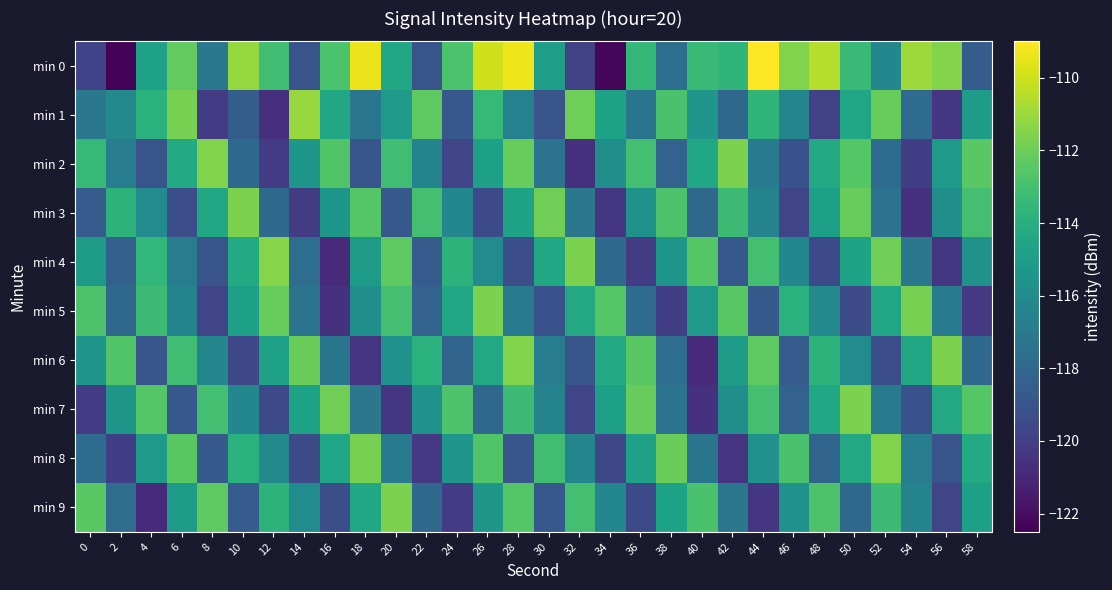

Reading left to right, what are all the values shown in this chart?

min 0: 0=-119.8	2=-122.4	4=-114.8	6=-112.3	8=-117.1	10=-111.1	12=-113.2	14=-119.0	16=-112.8	18=-109.4	20=-114.5	22=-119.0	24=-112.8	26=-110.0	28=-109.4	30=-115.0	32=-119.9	34=-122.3	36=-113.5	38=-117.6	40=-113.4	42=-113.7	44=-109.0	46=-111.6	48=-110.5	50=-113.4	52=-116.2	54=-111.0	56=-111.5	58=-118.5
min 1: 0=-117.2	2=-116.1	4=-113.9	6=-111.8	8=-120.1	10=-118.5	12=-120.6	14=-111.1	16=-114.5	18=-117.2	20=-115.2	22=-112.3	24=-118.8	26=-113.5	28=-116.5	30=-119.0	32=-112.0	34=-114.7	36=-117.2	38=-112.9	40=-115.5	42=-118.0	44=-113.7	46=-116.3	48=-119.9	50=-114.6	52=-112.1	54=-117.8	56=-120.3	58=-115.0
min 2: 0=-113.5	2=-116.8	4=-119.0	6=-114.2	8=-111.6	10=-117.9	12=-120.1	14=-115.3	16=-112.7	18=-118.9	20=-113.1	22=-116.5	24=-119.7	26=-114.9	28=-112.1	30=-117.3	32=-120.6	34=-115.8	36=-113.0	38=-118.2	40=-114.5	42=-111.7	44=-116.9	46=-119.1	48=-114.3	50=-112.6	52=-117.8	54=-120.0	56=-115.2	58=-112.5
min 3: 0=-118.6	2=-113.8	4=-116.0	6=-119.2	8=-114.5	10=-111.7	12=-117.9	14=-120.1	16=-115.3	18=-112.6	20=-118.8	22=-113.0	24=-116.2	26=-119.5	28=-114.7	30=-111.9	32=-117.1	34=-120.3	36=-115.6	38=-112.8	40=-118.0	42=-113.2	44=-116.5	46=-119.7	48=-114.9	50=-112.1	52=-117.3	54=-120.6	56=-115.8	58=-113.0
min 4: 0=-115.1	2=-118.3	4=-113.6	6=-116.8	8=-119.0	10=-114.2	12=-111.5	14=-117.7	16=-120.9	18=-115.1	20=-112.3	22=-118.6	24=-113.8	26=-116.0	28=-119.2	30=-114.5	32=-111.7	34=-117.9	36=-120.1	38=-115.3	40=-112.6	42=-118.8	44=-113.0	46=-116.2	48=-119.5	50=-114.7	52=-111.9	54=-117.1	56=-120.3	58=-115.6
min 5: 0=-112.8	2=-118.0	4=-113.2	6=-116.5	8=-119.7	10=-114.9	12=-112.1	14=-117.3	16=-120.6	18=-115.8	20=-113.0	22=-118.2	24=-114.5	26=-111.7	28=-116.9	30=-119.1	32=-114.3	34=-112.6	36=-117.8	38=-120.0	40=-115.2	42=-112.5	44=-118.7	46=-113.9	48=-116.1	50=-119.3	52=-114.6	54=-111.8	56=-117.0	58=-120.2
min 6: 0=-115.5	2=-112.7	4=-118.9	6=-113.1	8=-116.3	10=-119.6	12=-114.8	14=-112.0	16=-117.2	18=-120.5	20=-115.7	22=-113.9	24=-118.1	26=-114.3	28=-111.6	30=-116.8	32=-119.0	34=-114.2	36=-112.5	38=-117.7	40=-120.9	42=-115.1	44=-112.3	46=-118.6	48=-113.8	50=-116.0	52=-119.2	54=-114.5	56=-111.7	58=-117.9
min 7: 0=-120.1	2=-115.3	4=-112.6	6=-118.8	8=-113.0	10=-116.2	12=-119.5	14=-114.7	16=-111.9	18=-117.1	20=-120.3	22=-115.6	24=-112.8	26=-118.0	28=-113.2	30=-116.5	32=-119.7	34=-114.9	36=-112.1	38=-117.3	40=-120.6	42=-115.8	44=-113.0	46=-118.2	48=-114.5	50=-111.7	52=-116.9	54=-119.1	56=-114.3	58=-112.6
min 8: 0=-117.8	2=-120.0	4=-115.2	6=-112.5	8=-118.7	10=-113.9	12=-116.1	14=-119.3	16=-114.6	18=-111.8	20=-117.0	22=-120.2	24=-115.5	26=-112.7	28=-118.9	30=-113.1	32=-116.3	34=-119.6	36=-114.8	38=-112.0	40=-117.2	42=-120.5	44=-115.7	46=-112.9	48=-118.1	50=-114.3	52=-111.6	54=-116.8	56=-119.0	58=-114.2
min 9: 0=-112.5	2=-117.7	4=-120.9	6=-115.1	8=-112.3	10=-118.6	12=-113.8	14=-116.0	16=-119.2	18=-114.5	20=-111.7	22=-117.9	24=-120.1	26=-115.3	28=-112.6	30=-118.8	32=-113.0	34=-116.2	36=-119.5	38=-114.7	40=-112.9	42=-117.1	44=-120.3	46=-115.6	48=-112.8	50=-118.0	52=-113.2	54=-116.5	56=-119.7	58=-114.9